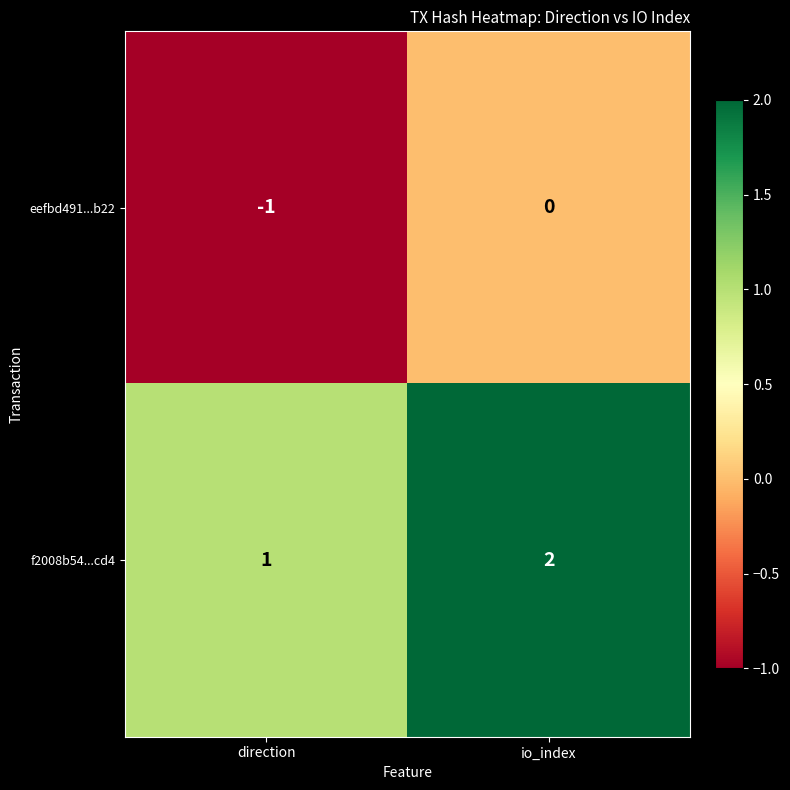

Rank the categories by eefbd491...b22 value from highest to lowest.

io_index, direction